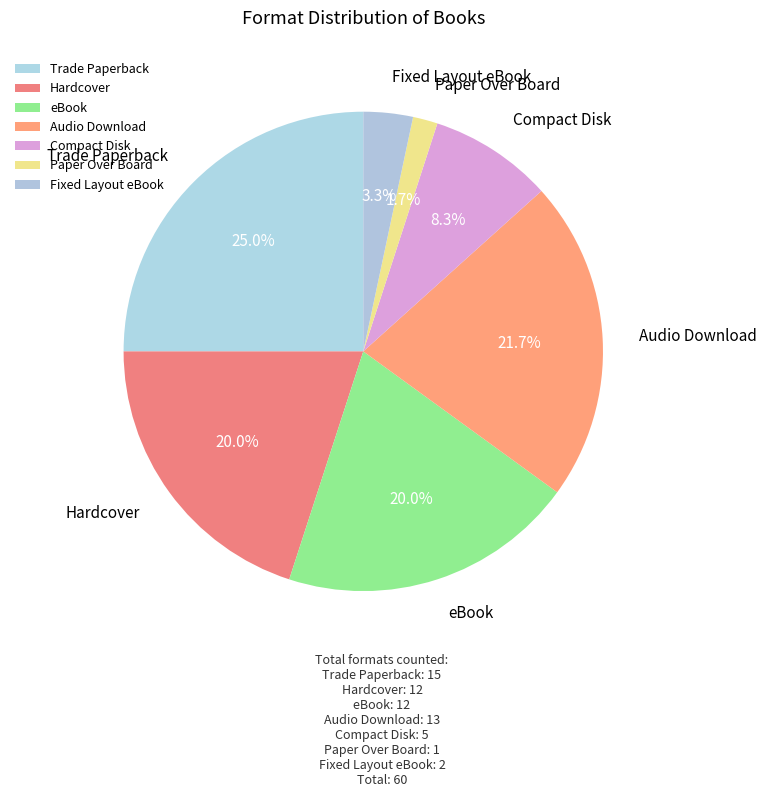

Is Paper Over Board the majority of the pie?

No